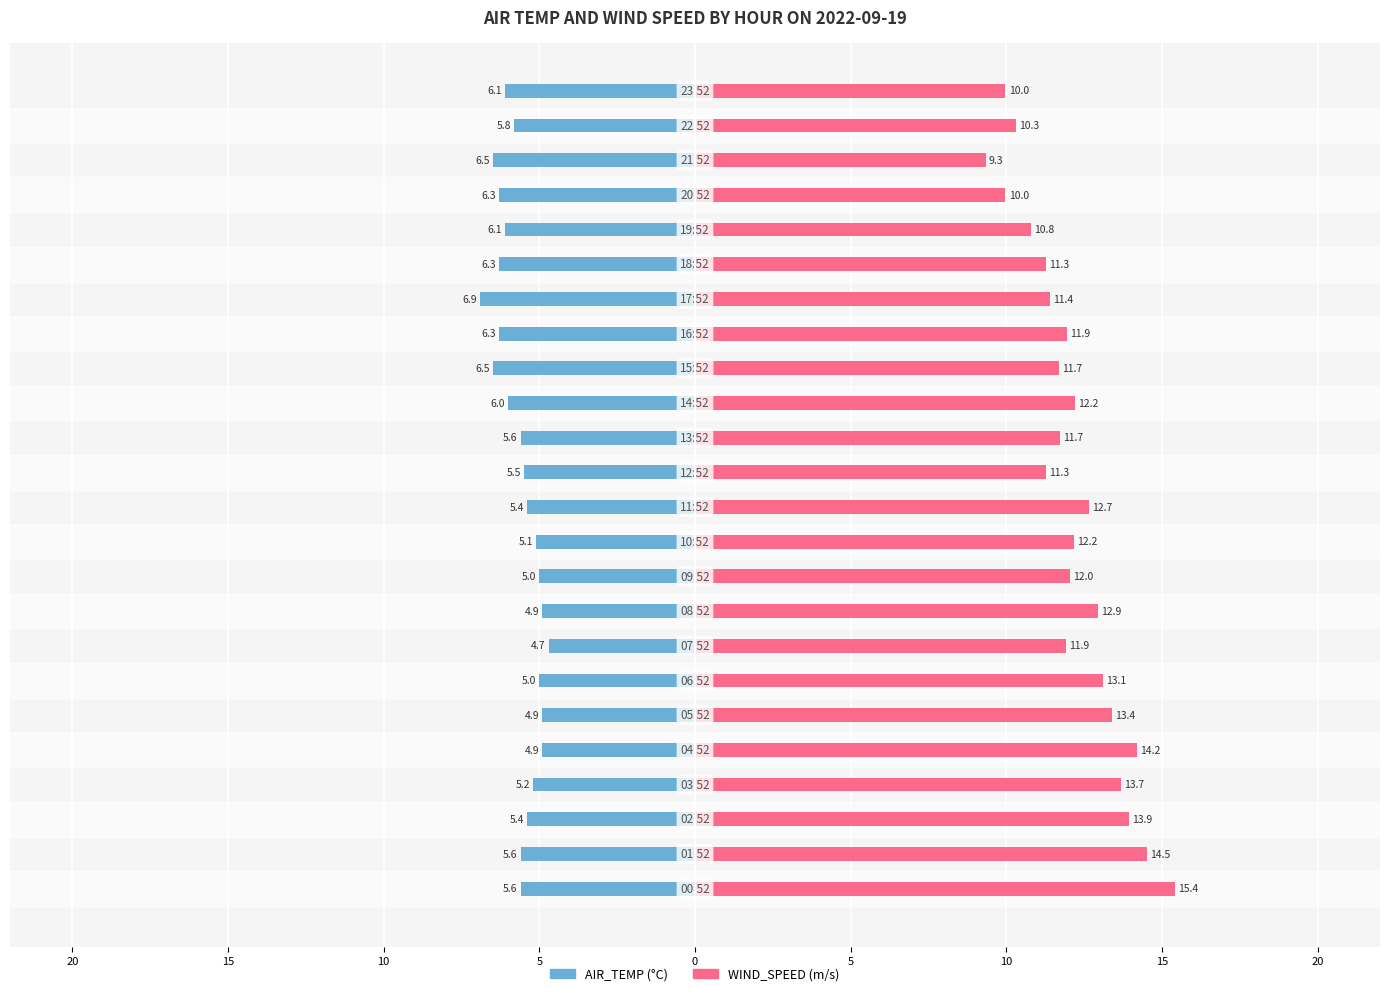

At 20, list the series in order from smallest to largest.

AIR_TEMP, WIND_SPEED